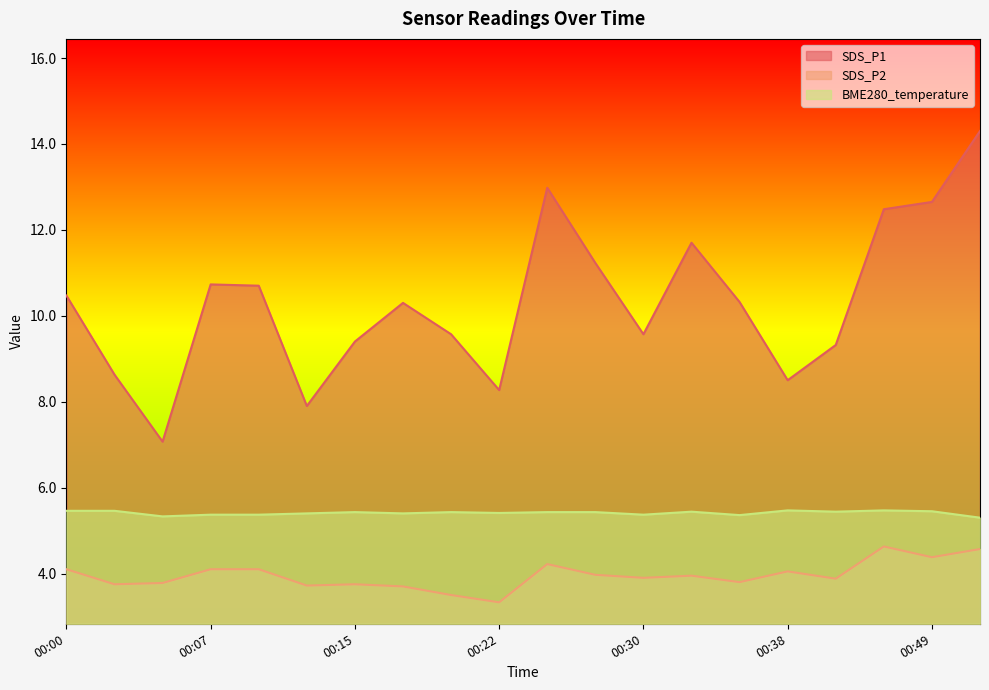

Reading left to right, transcribe all the data shown in this chart.

SDS_P1: 00:00=10.5	00:02=8.6	00:05=7.1	00:07=10.7	00:10=10.7	00:13=7.9	00:15=9.4	00:18=10.3	00:20=9.6	00:22=8.3	00:25=13.0	00:27=11.2	00:30=9.6	00:32=11.7	00:35=10.3	00:38=8.5	00:42=9.3	00:45=12.5	00:49=12.7	00:51=14.3
SDS_P2: 00:00=4.1	00:02=3.8	00:05=3.8	00:07=4.1	00:10=4.1	00:13=3.7	00:15=3.8	00:18=3.7	00:20=3.5	00:22=3.3	00:25=4.2	00:27=4.0	00:30=3.9	00:32=4.0	00:35=3.8	00:38=4.0	00:42=3.9	00:45=4.6	00:49=4.4	00:51=4.6
BME280_temperature: 00:00=5.5	00:02=5.5	00:05=5.3	00:07=5.4	00:10=5.4	00:13=5.4	00:15=5.4	00:18=5.4	00:20=5.4	00:22=5.4	00:25=5.4	00:27=5.4	00:30=5.4	00:32=5.4	00:35=5.4	00:38=5.5	00:42=5.4	00:45=5.5	00:49=5.5	00:51=5.3